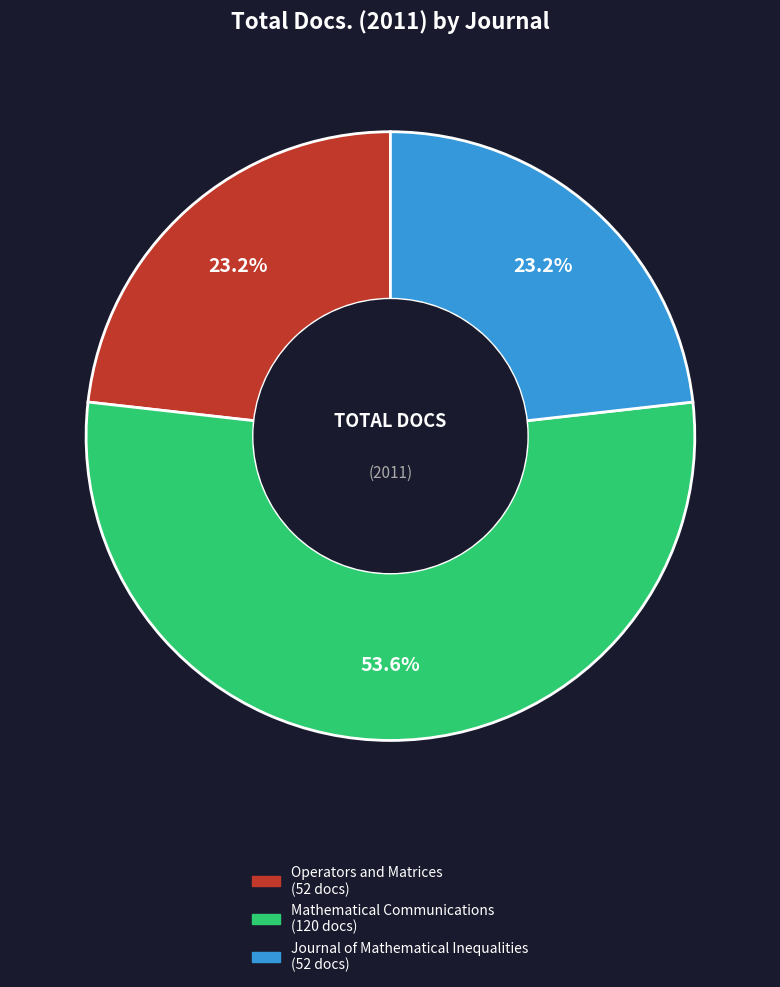

What is the ratio of the value at Mathematical Communications to the value at Operators and Matrices?

2.3